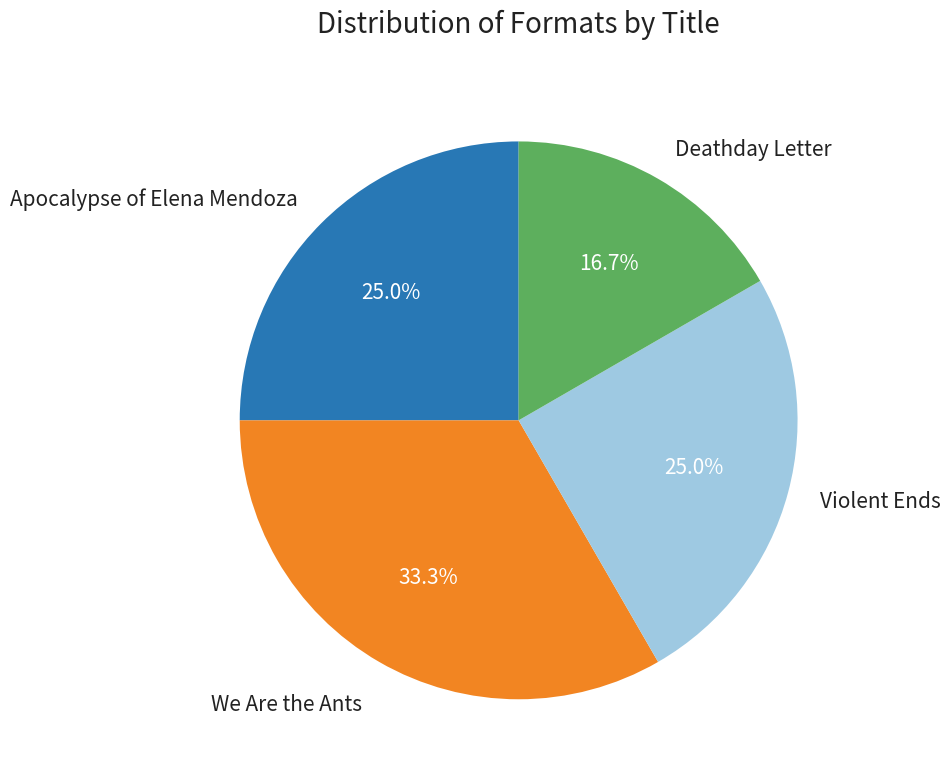

Does We Are the Ants account for over 50% of the chart?

No